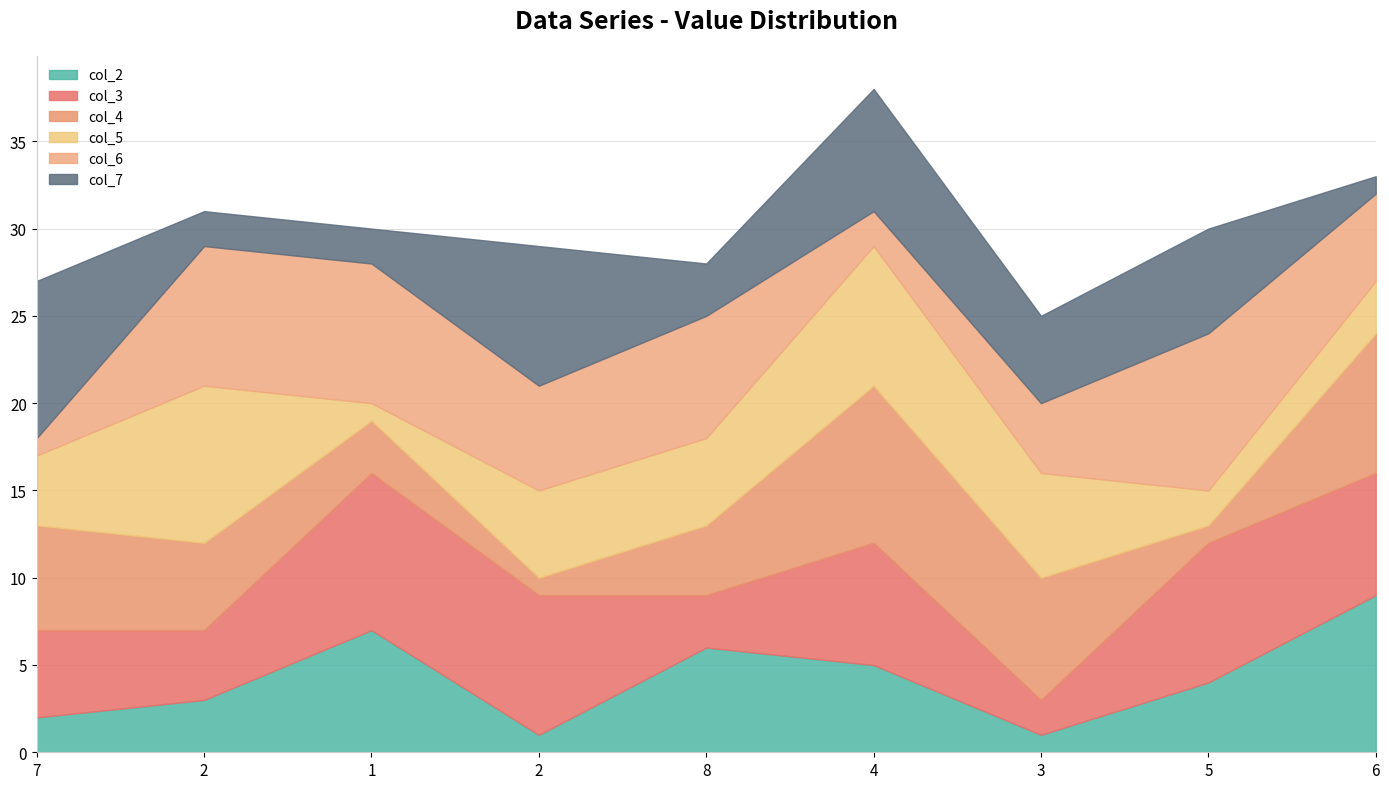

The col_4 series shows 1 at 2. True or false?

True